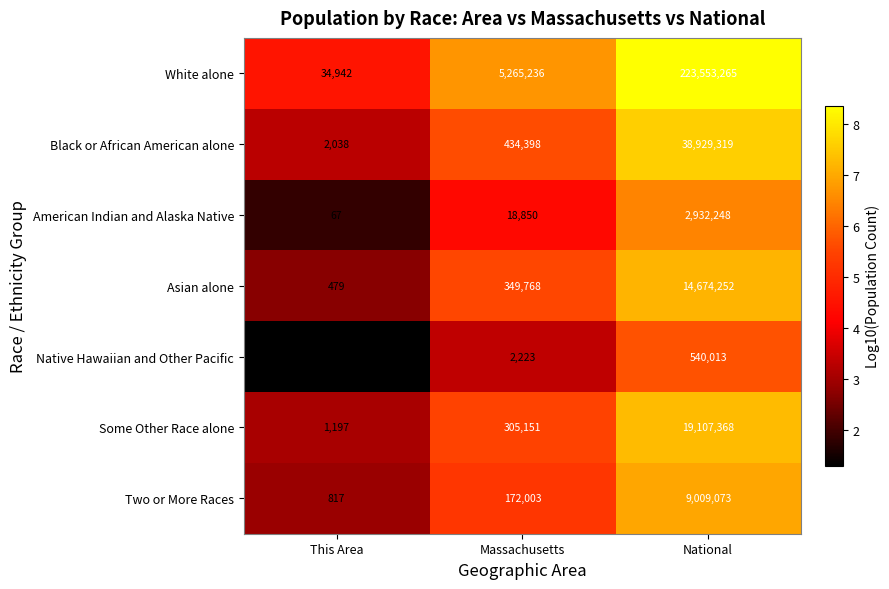

At which category is the sum across all series the highest?

National